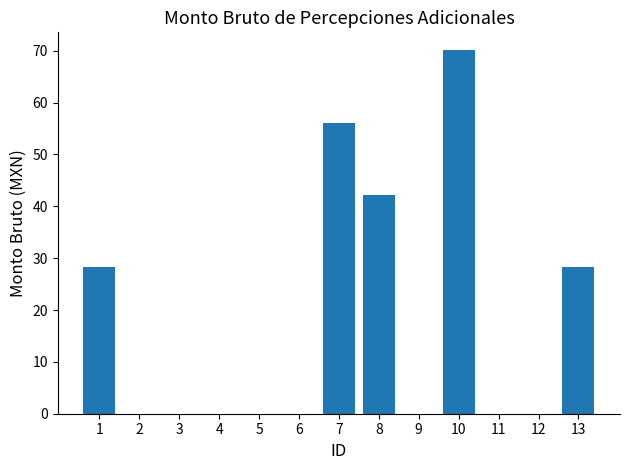

What is the sum of all values?

225.1